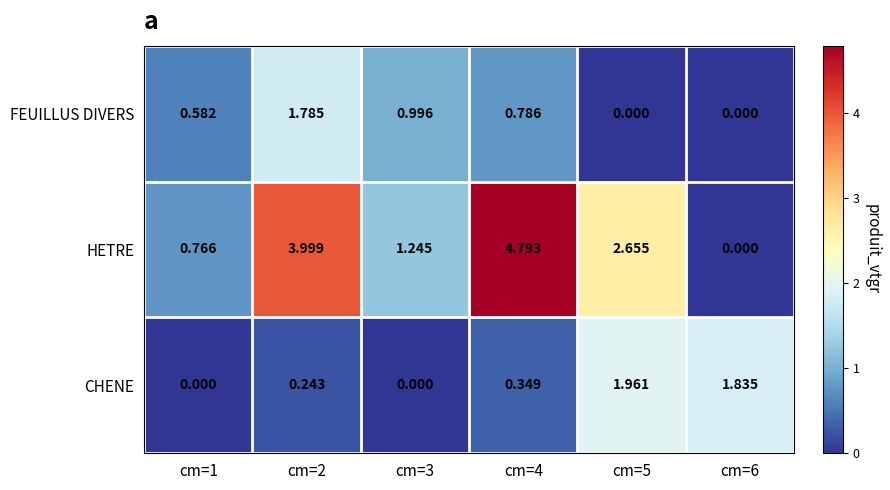

Between cm=1 and cm=3, which series saw the biggest shift?

HETRE